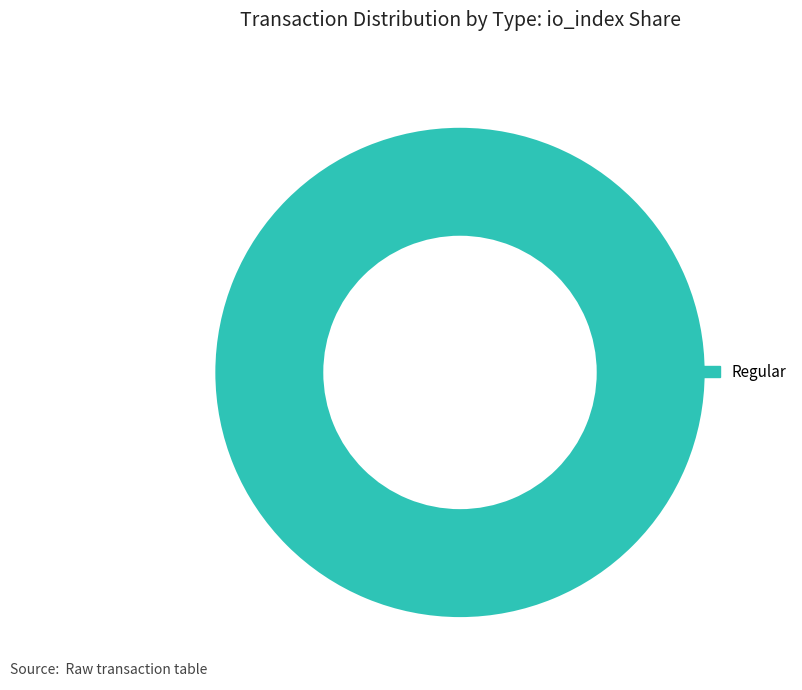

What percentage is the Regular slice, to the nearest percent?

100%